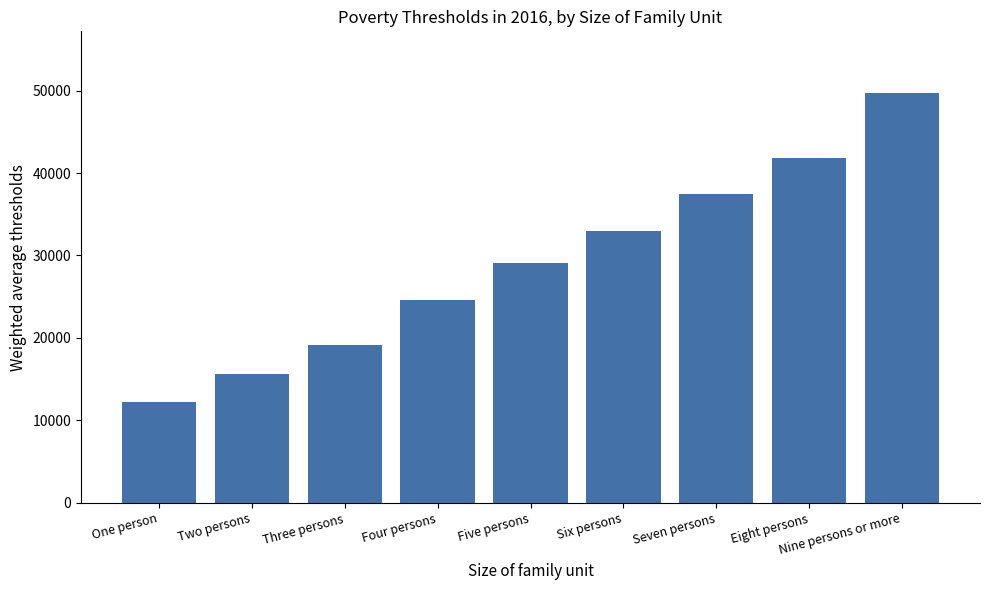

What is the approximate value at Four persons?

24563